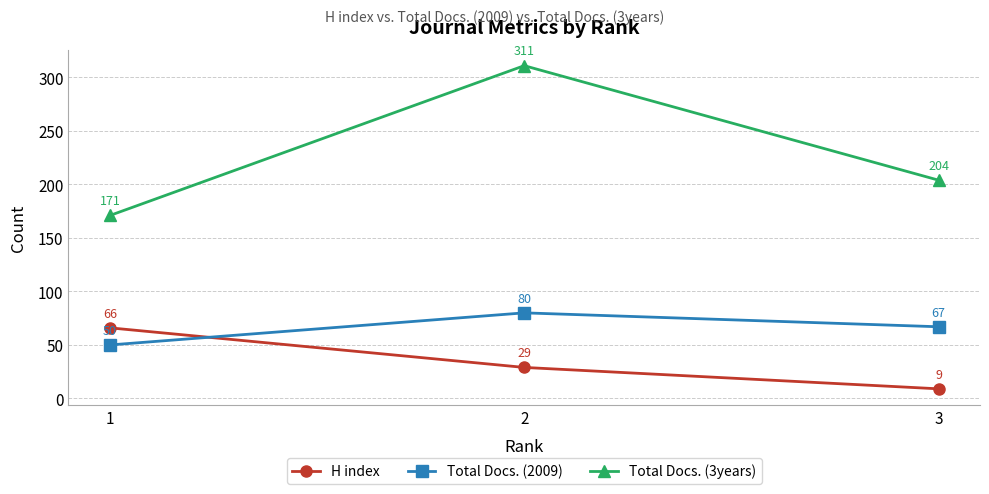

What are all the series names shown in the legend?

H index, Total Docs. (2009), Total Docs. (3years)